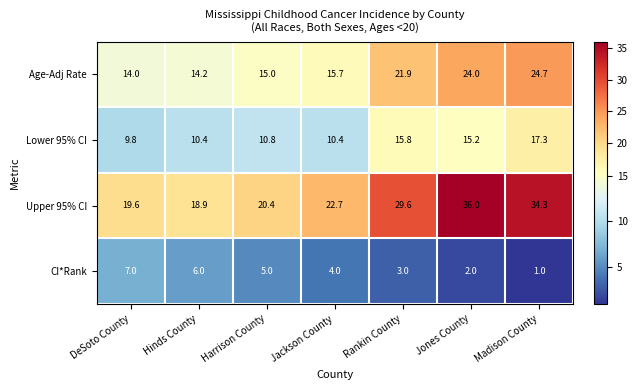

At which category does the chart reach its minimum across all series?

Madison County